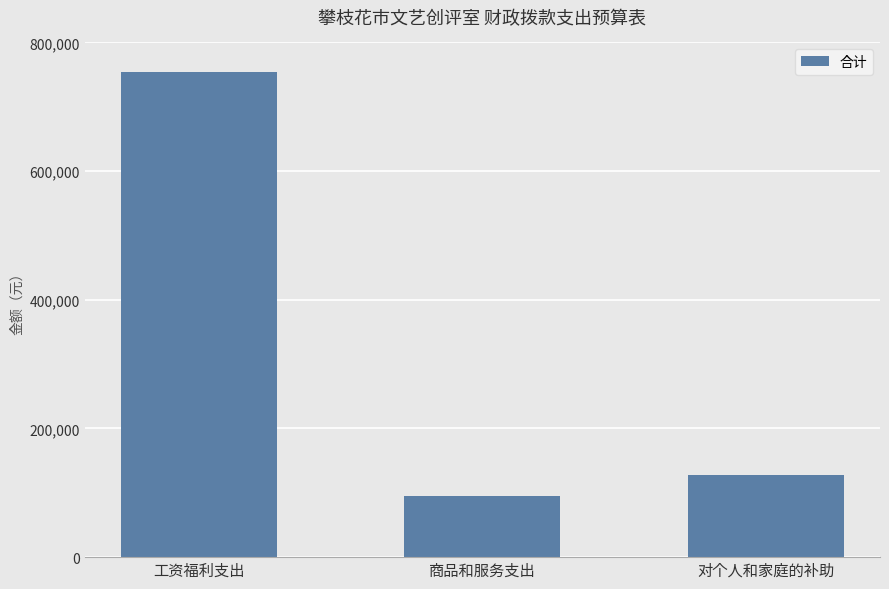

At which category does the chart reach its peak across all series?

工资福利支出